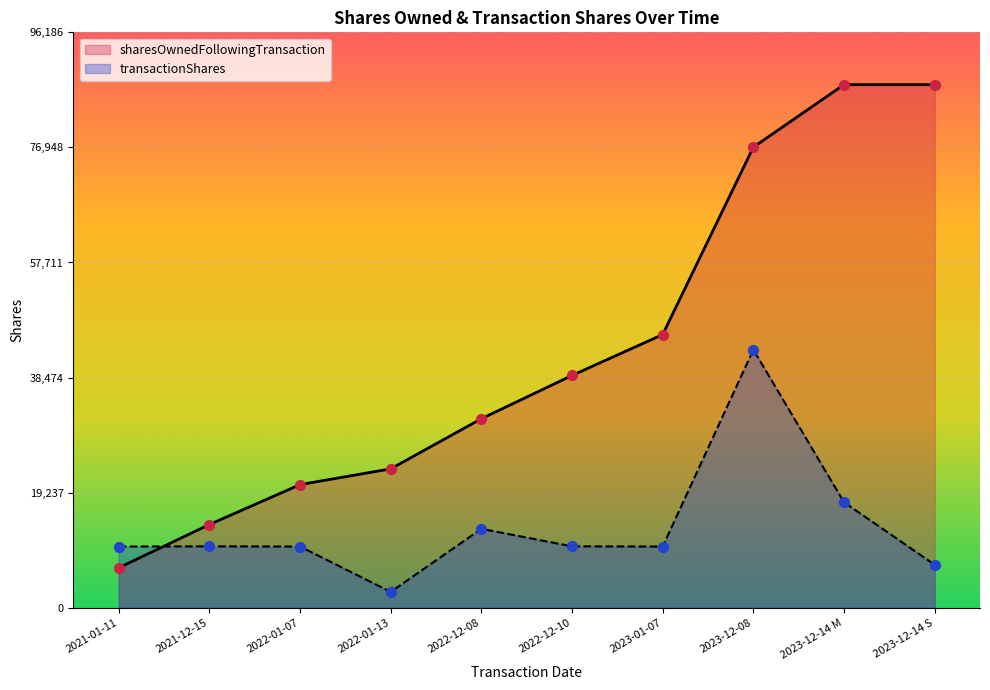

Which series contains the lowest Y value?

transactionShares